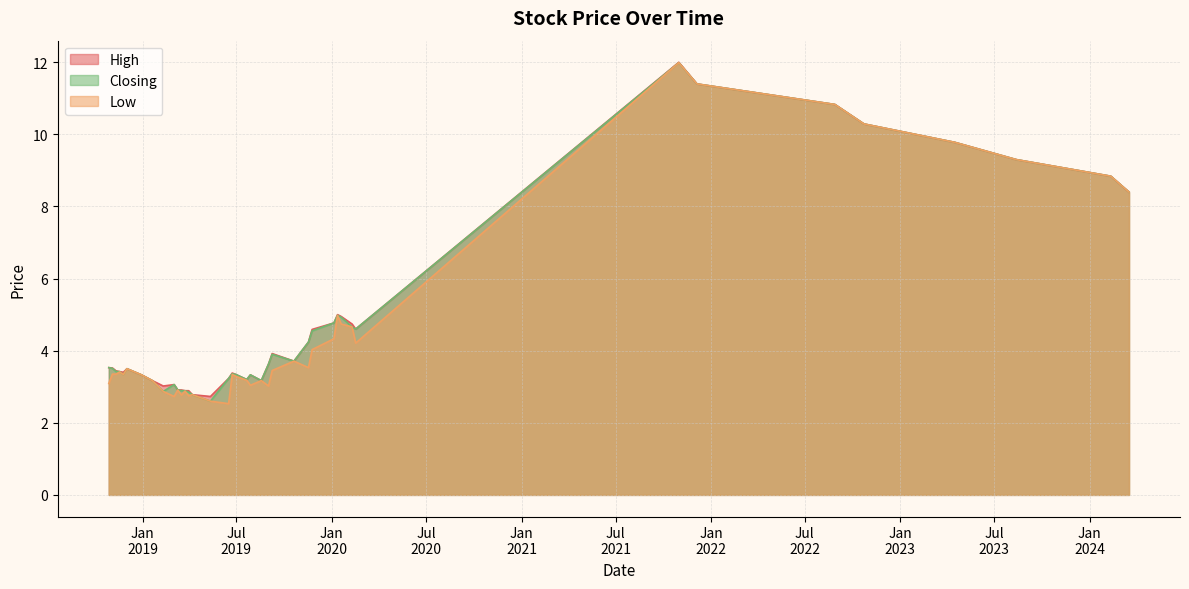

Which category has the highest value in the Closing series?

31/10/2021